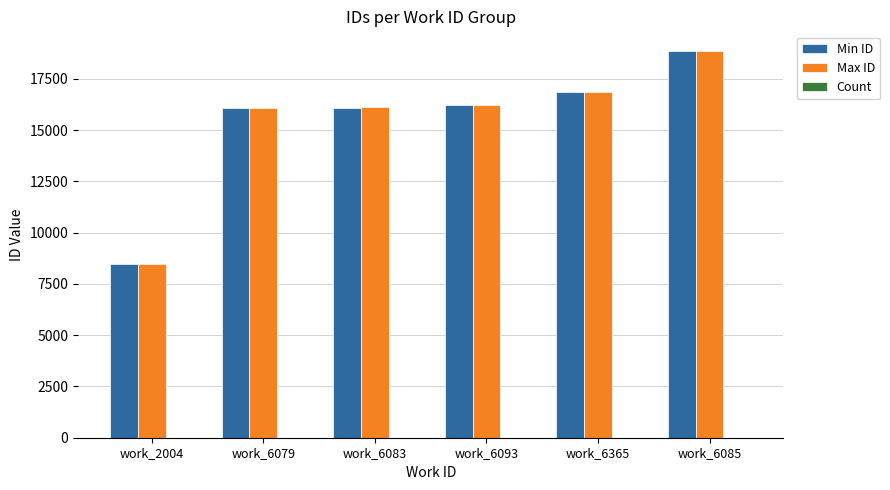

What is the greatest value displayed?

18870